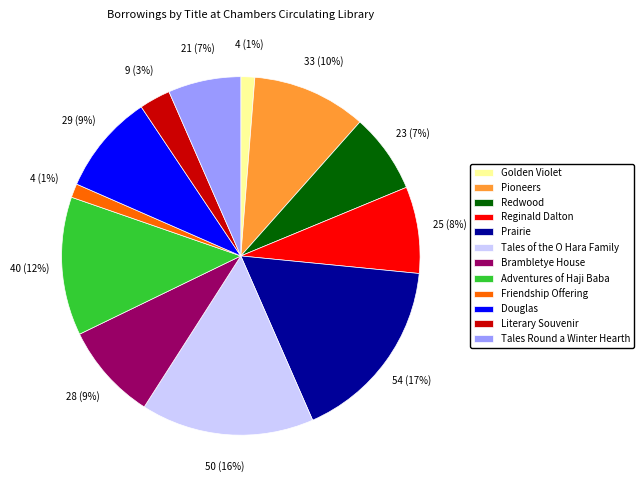

The Tales Round a Winter Hearth slice represents 7% of the pie. True or false?

True